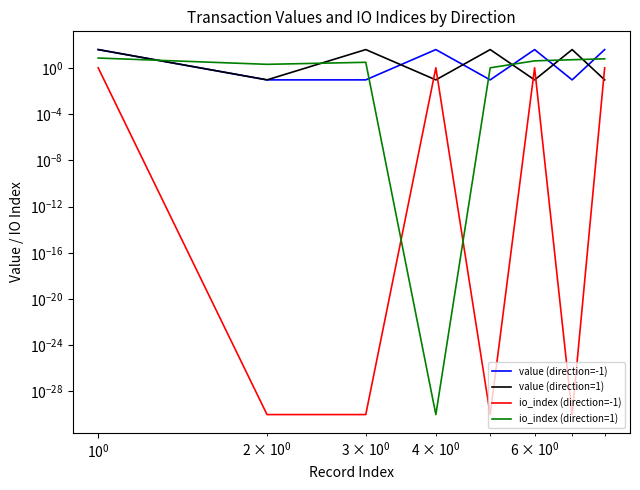

How many series are shown in this chart?

4